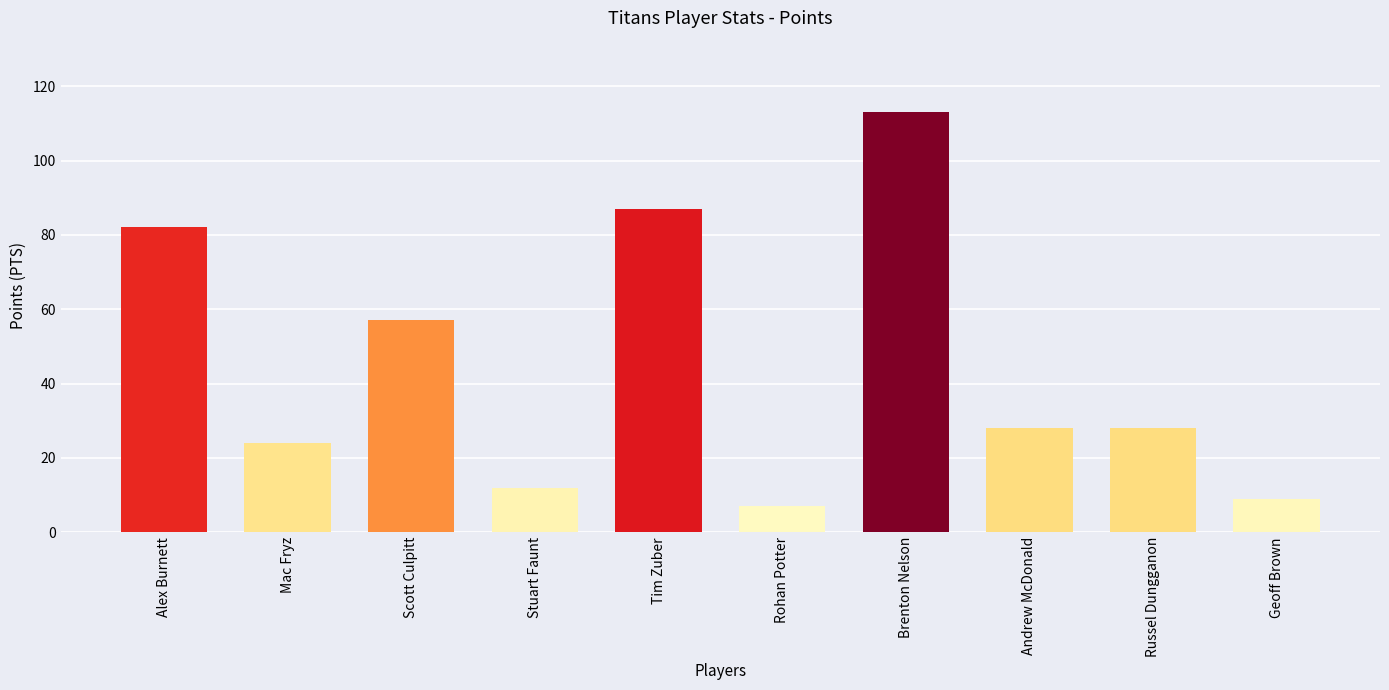

Which label corresponds to the largest value in the chart?

Brenton Nelson